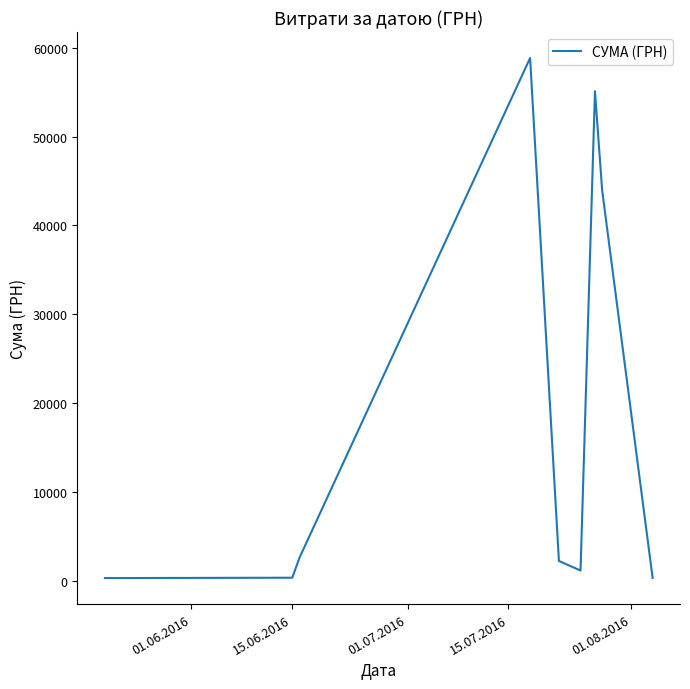

What is the greatest value displayed?

58840.0